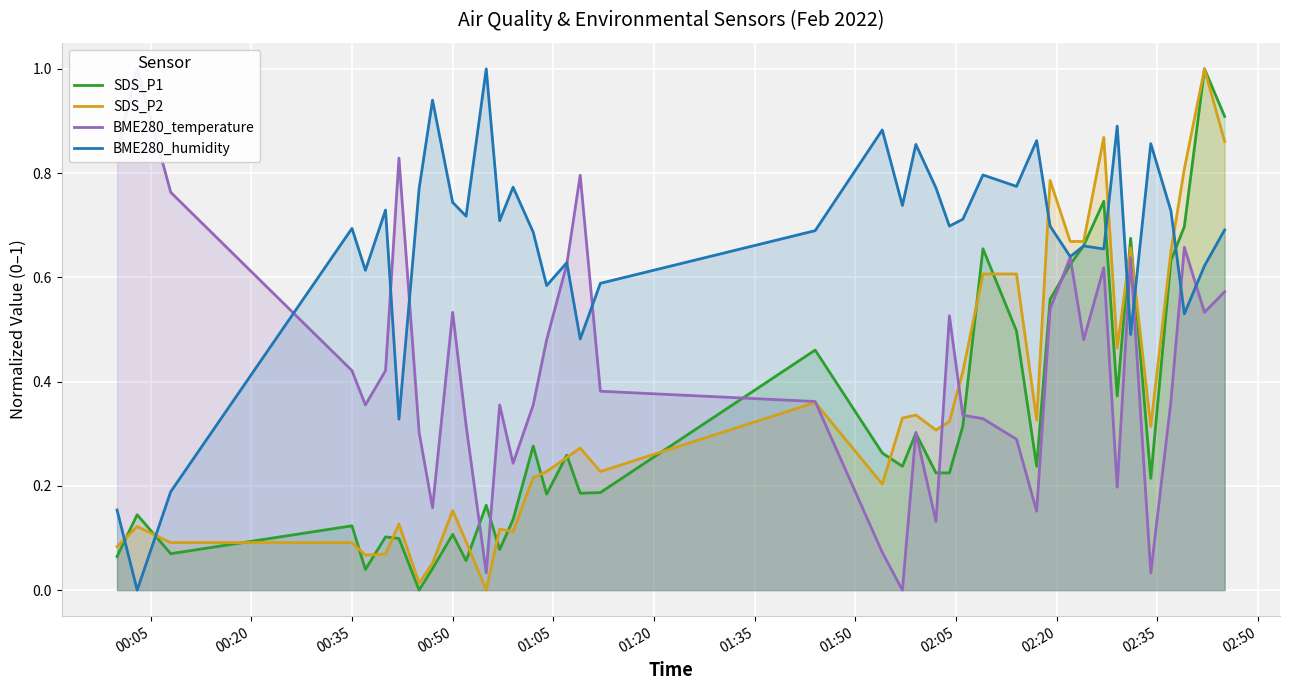

How many positive values does the BME280_temperature series have?

39